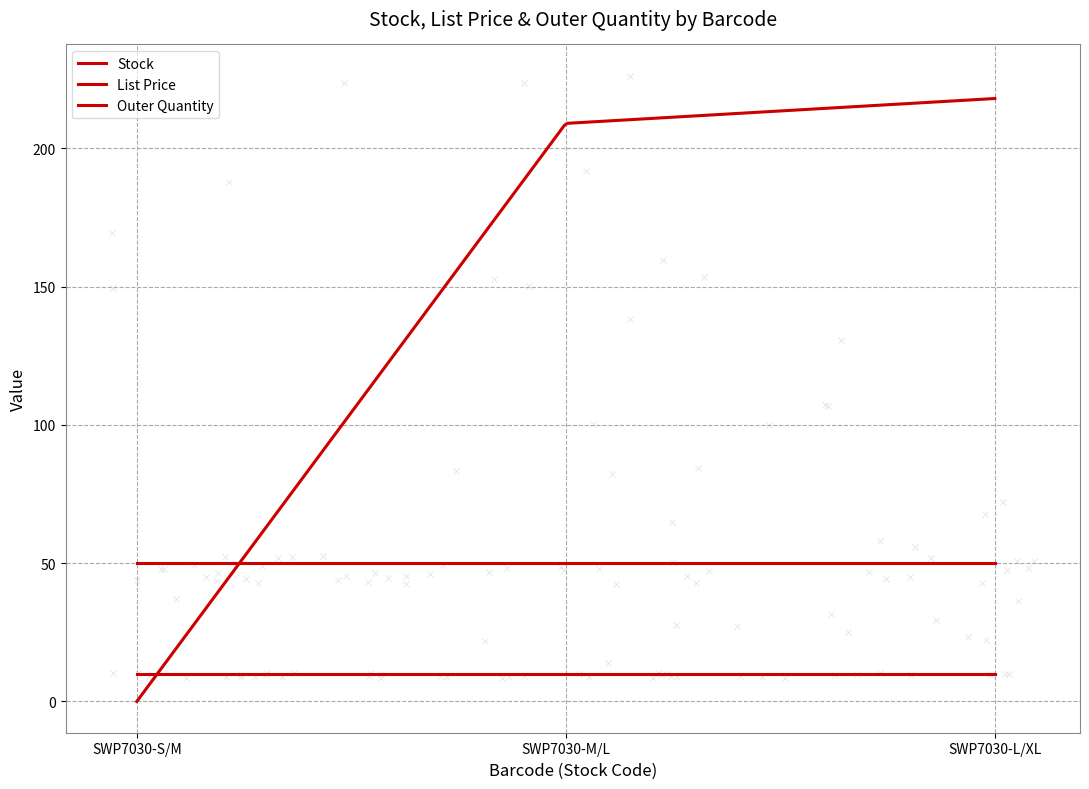

At how many categories does at least one series exceed 179?

2